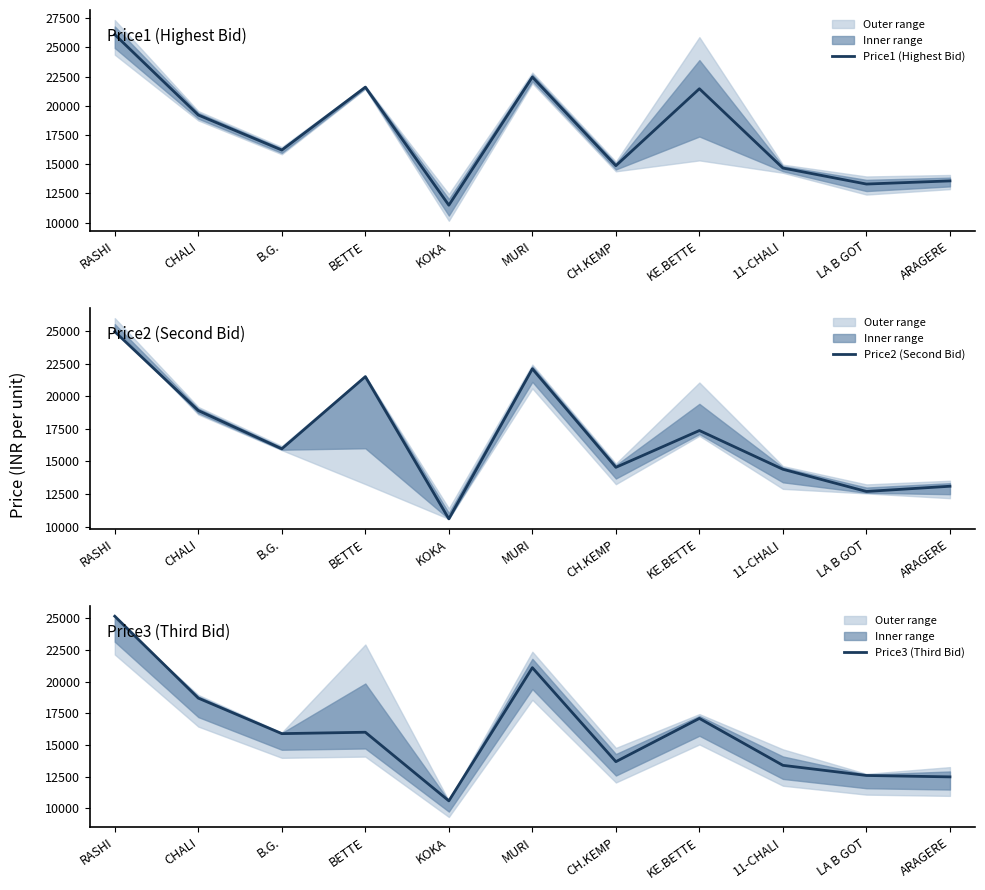

The Price3 (Third Bid) series shows 25158 at RASHI. True or false?

True